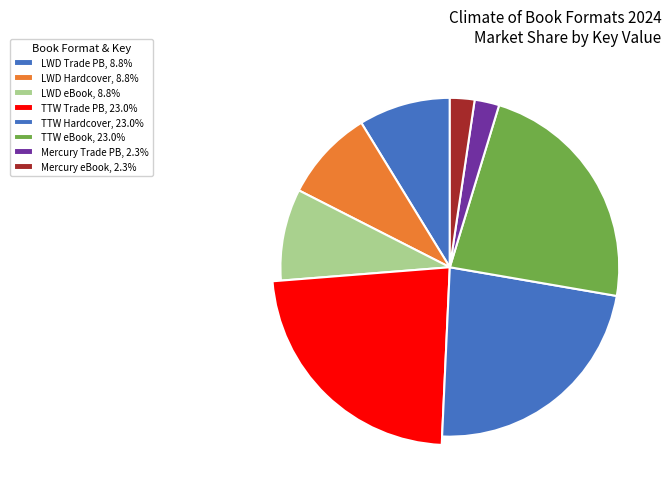

Which has a higher value, Through the Woods (Hardcover) or Through the Woods (Fixed Layout eBook)?

Through the Woods (Hardcover)